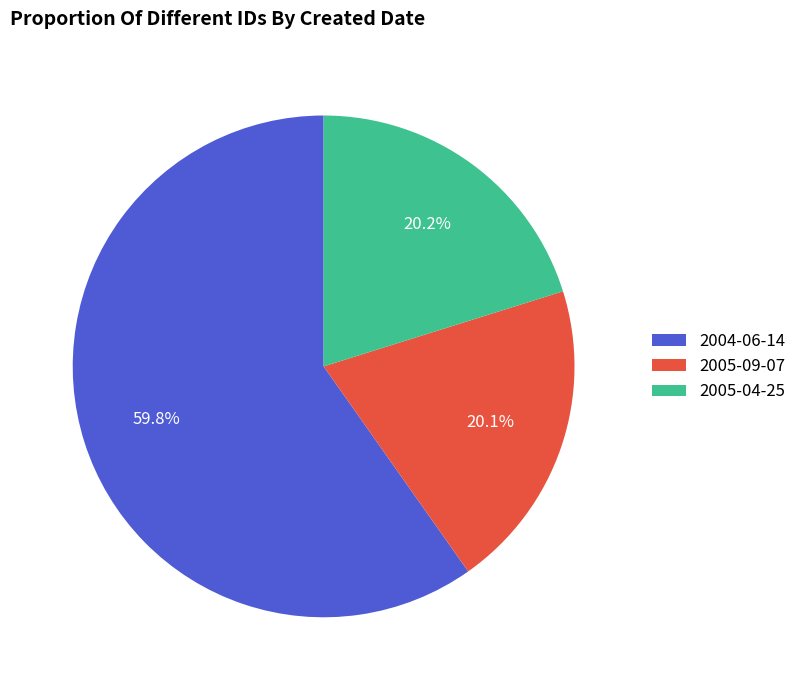

How many segments does this pie chart have?

3